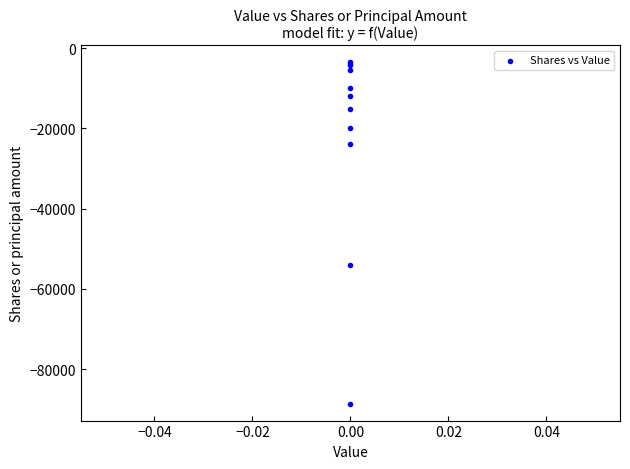

What Y value in the scatter plot is closest to -46050?

-53946